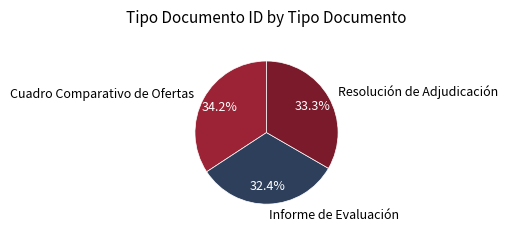

Between Informe de Evaluación and Resolución de Adjudicación, which is larger?

Resolución de Adjudicación